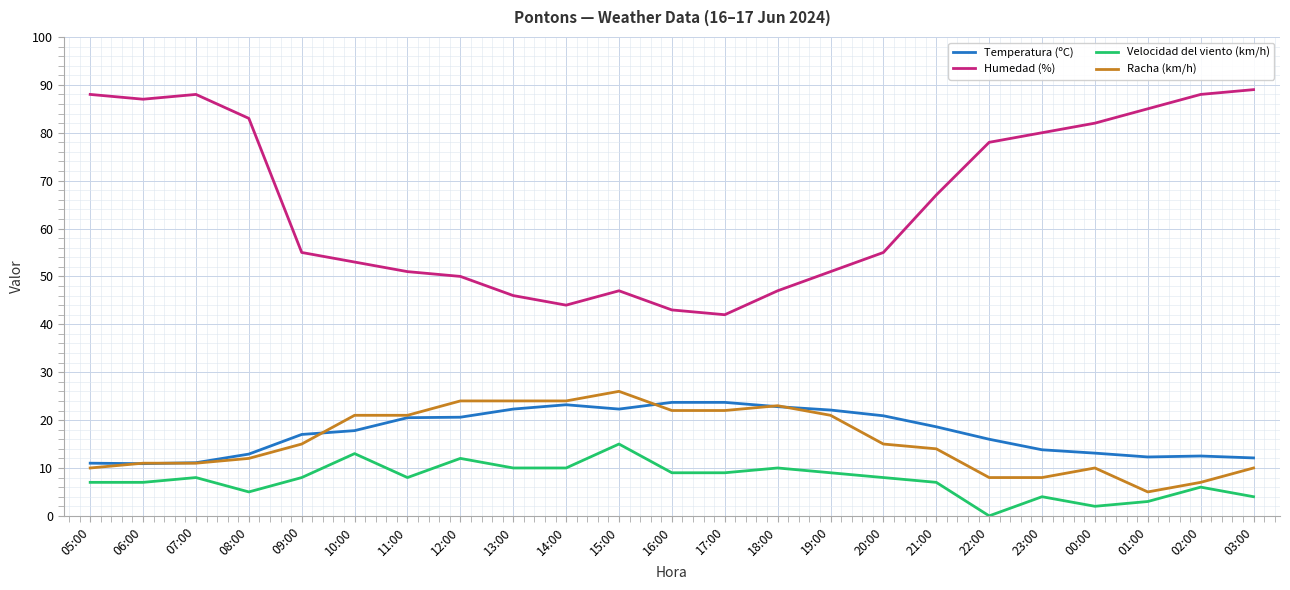

List the series in order of their peak value, highest first.

Humedad (%), Racha (km/h), Temperatura (ºC), Velocidad del viento (km/h)